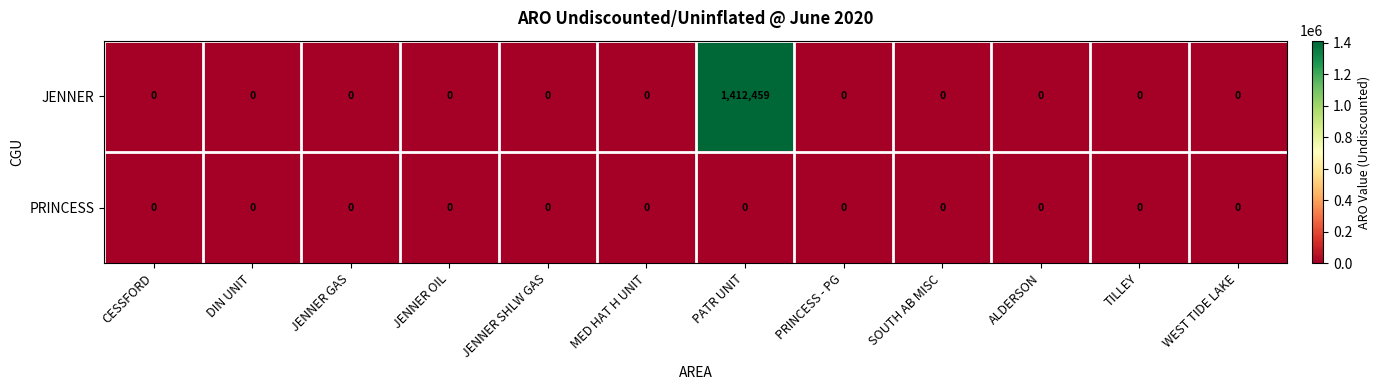

How many distinct data groups are displayed?

2